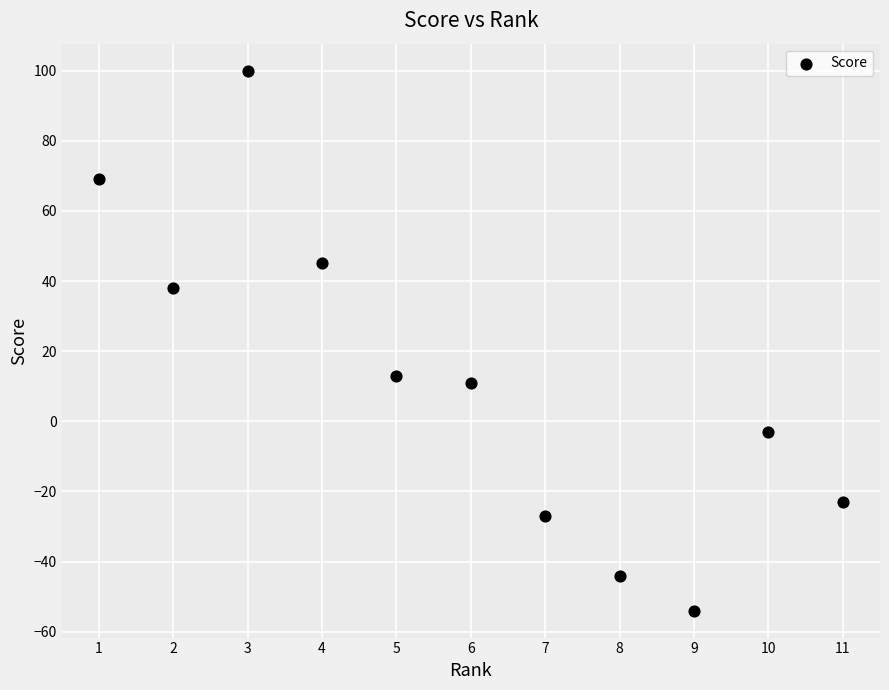

What Y value in the scatter plot is closest to 23?

13